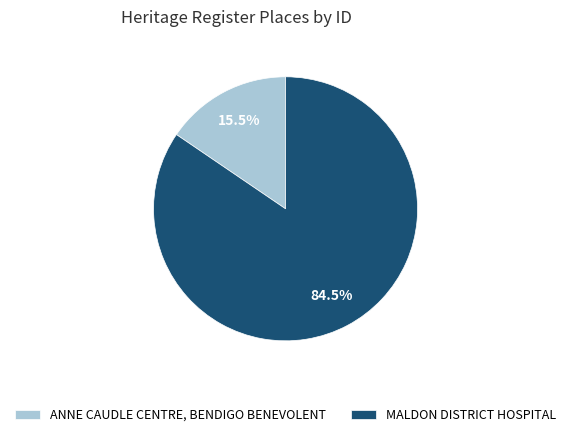

Which category has the smallest portion of the pie?

ANNE CAUDLE CENTRE, BENDIGO BENEVOLENT